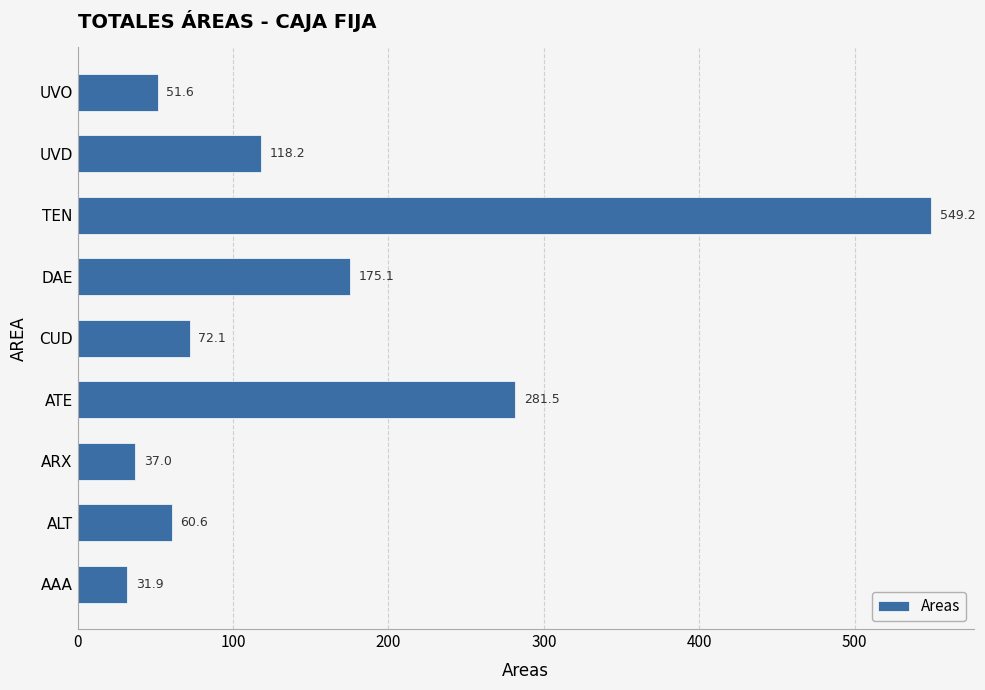

How many values are below 72?

4